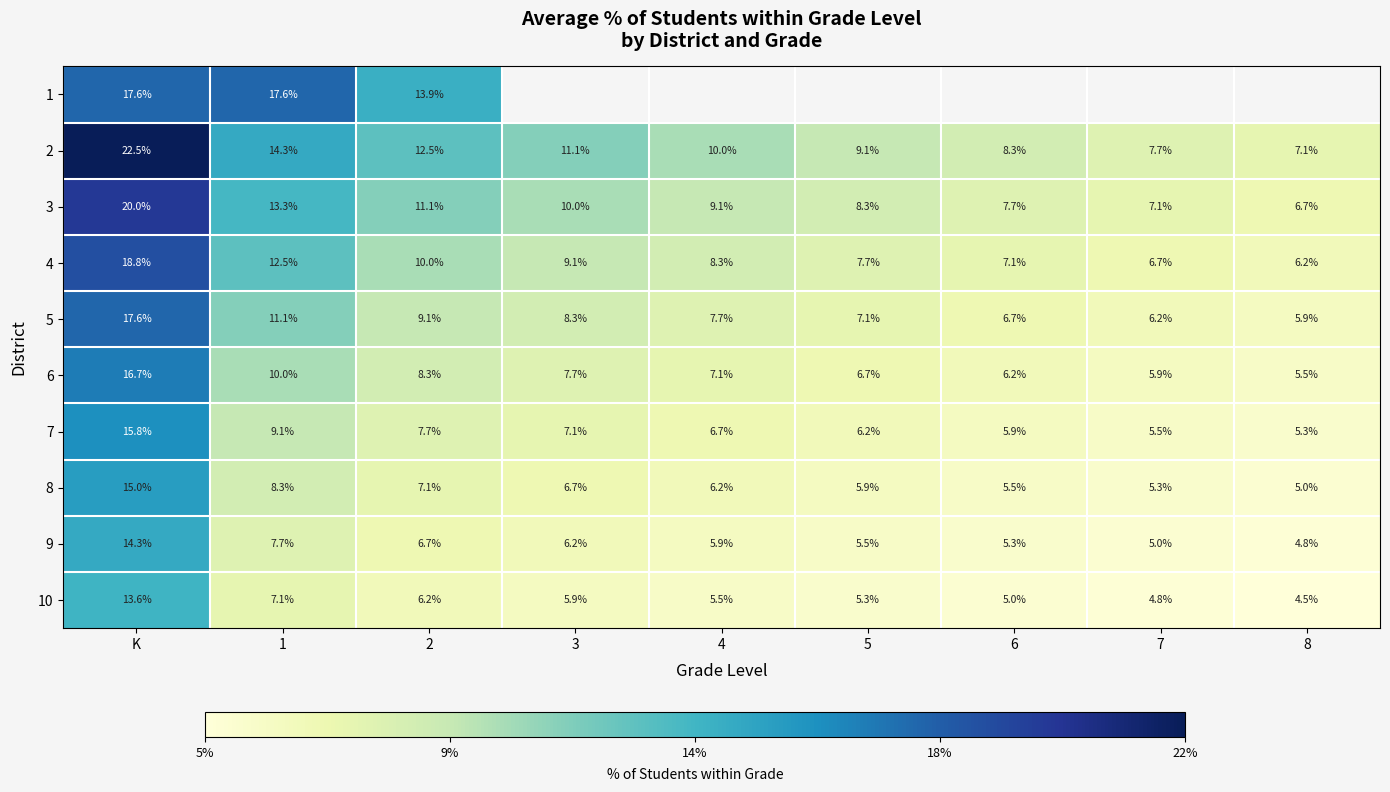

At which label does 4 reach its peak?

K